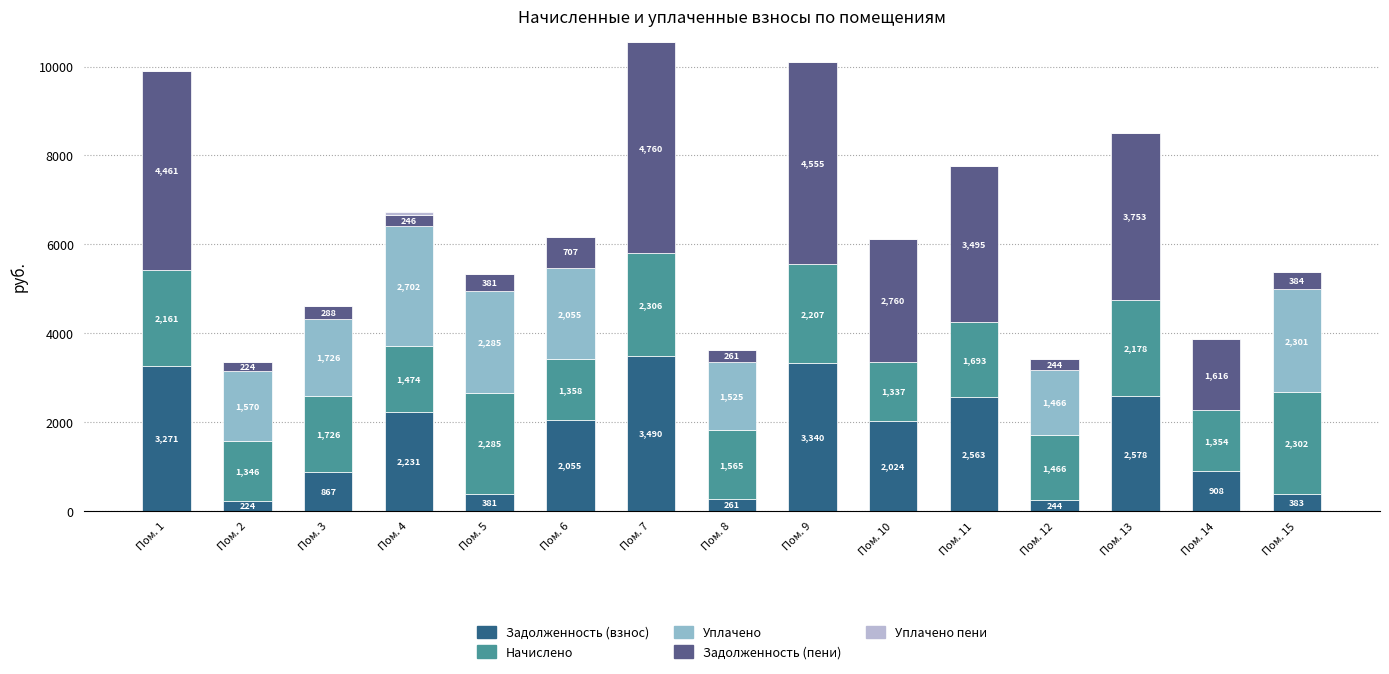

The Задолженность (взнос) series shows 3271.1 at Пом. 1. True or false?

True